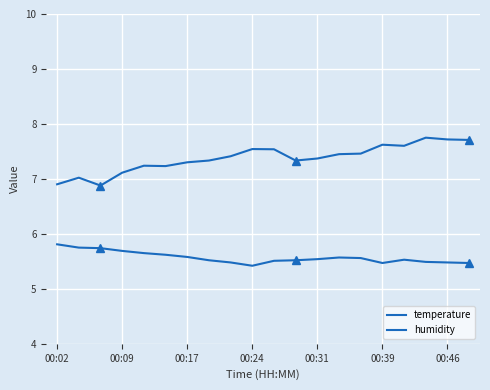

Does the chart have visible grid lines?

Yes